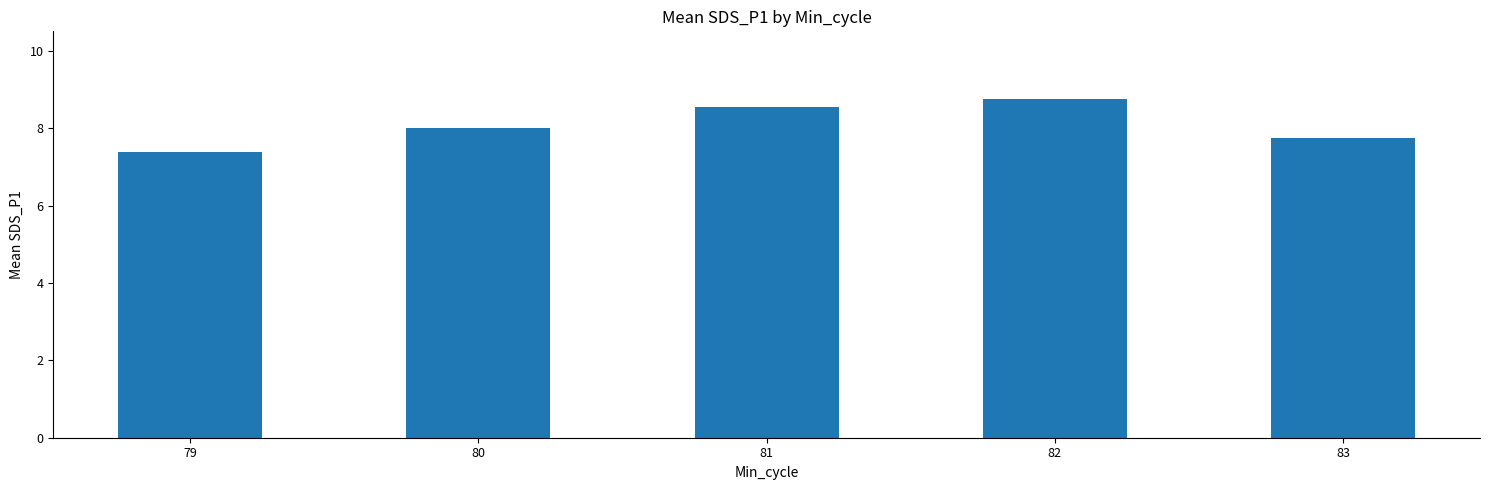

What is the approximate value at 83?

7.7